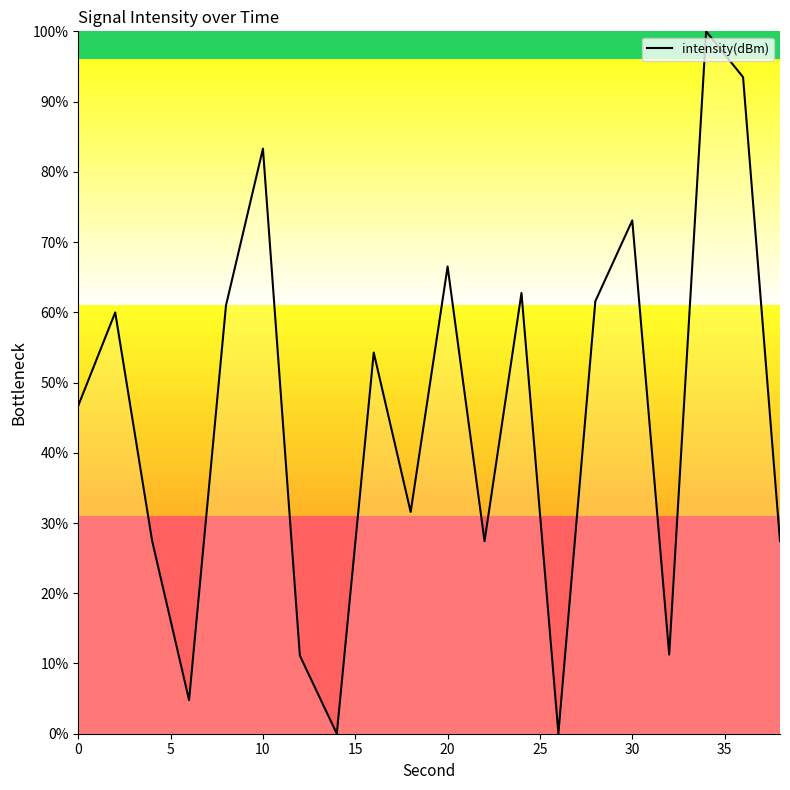

What is the difference between the maximum and minimum values?

100.0